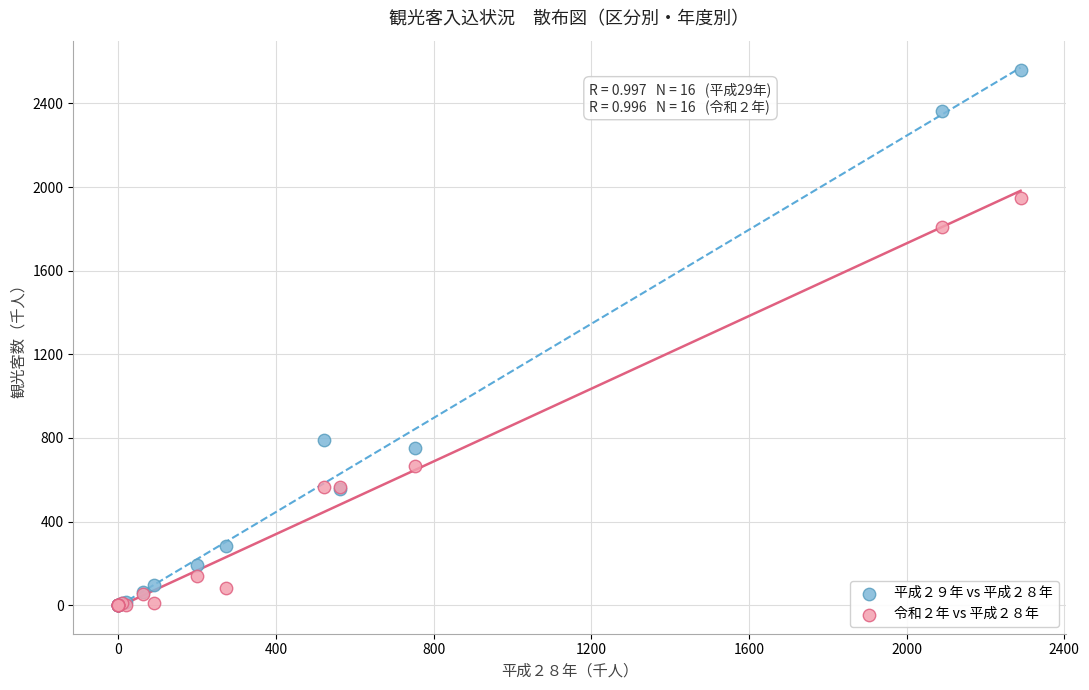

Which series has the largest Y range (max minus min)?

平成２９年 vs 平成２８年